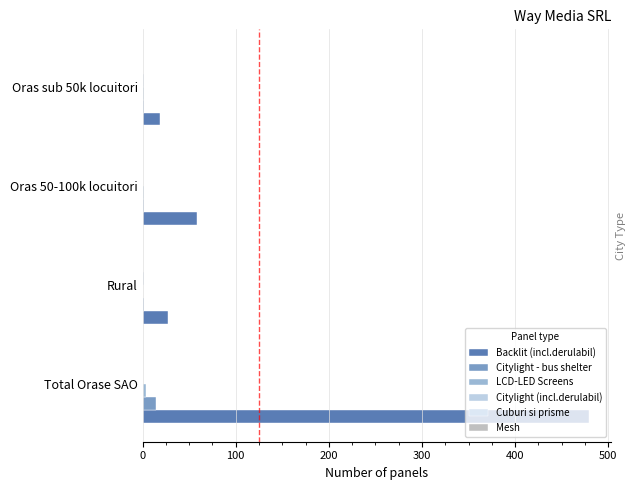

At which category does the chart reach its peak across all series?

Total Orase SAO